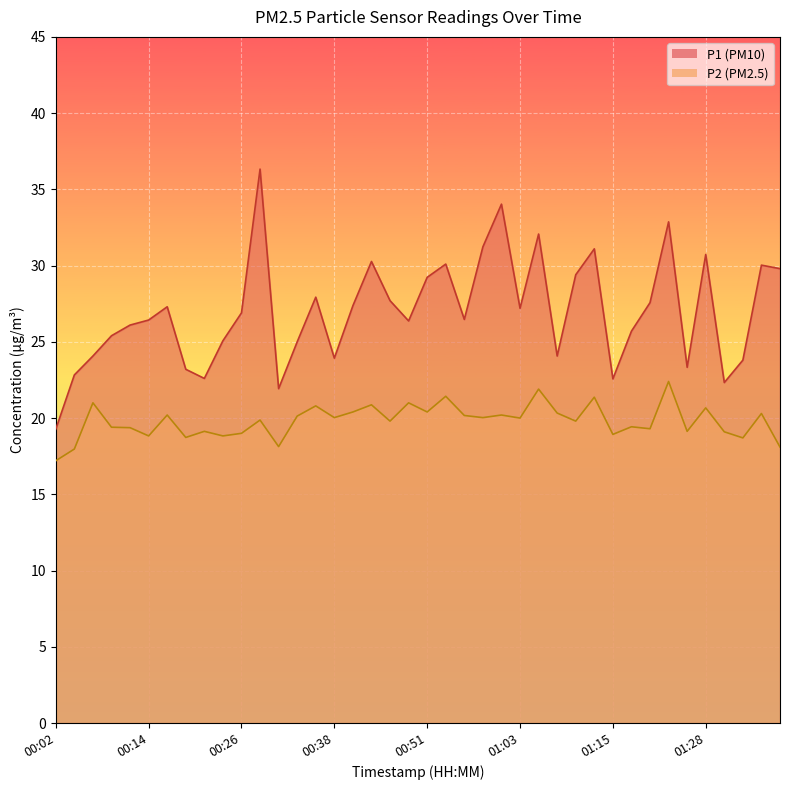

Is the value of P2 at 00:56 greater than the value of P1 at 00:14?

No